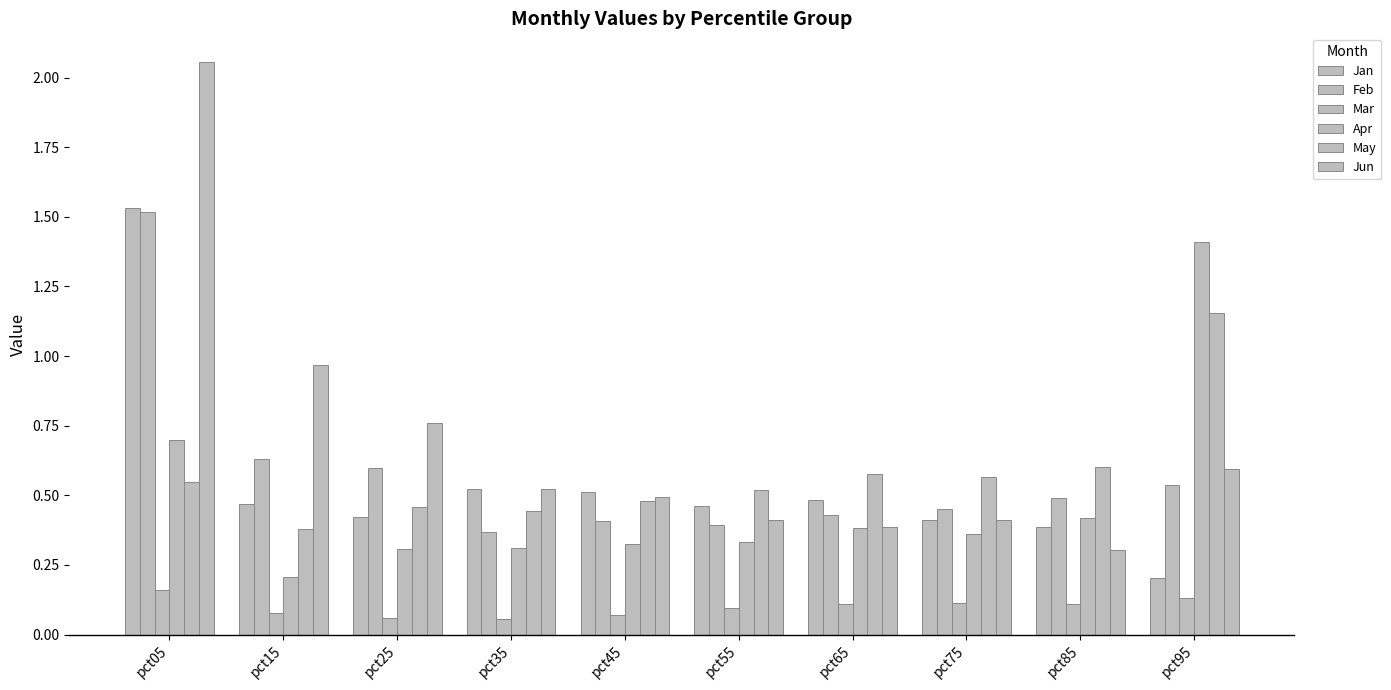

At which label does Jun reach its peak?

pct05